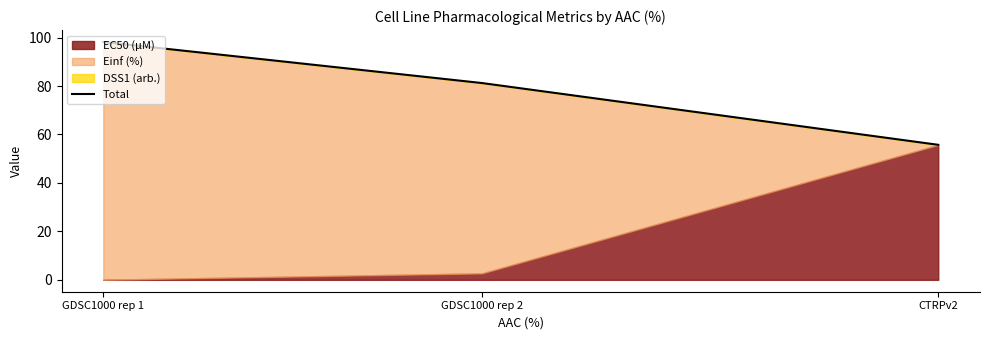

Which label corresponds to the largest value in the chart?

GDSC1000 rep 1